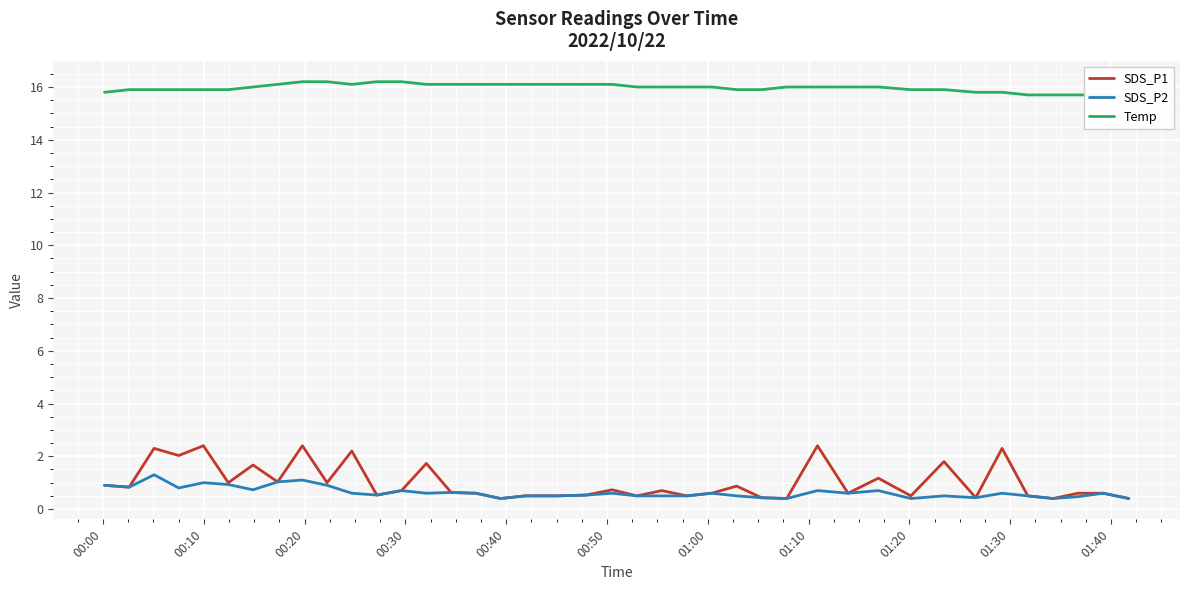

True or false: SDS_P2 has more than 2 points higher than both neighbors.

True